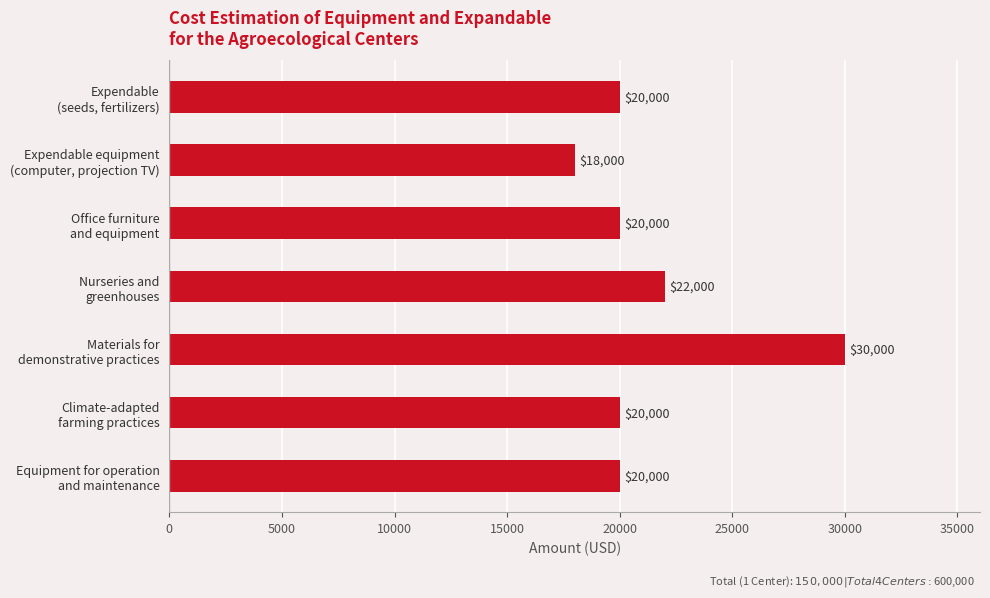

What is the sum of all values?

150000